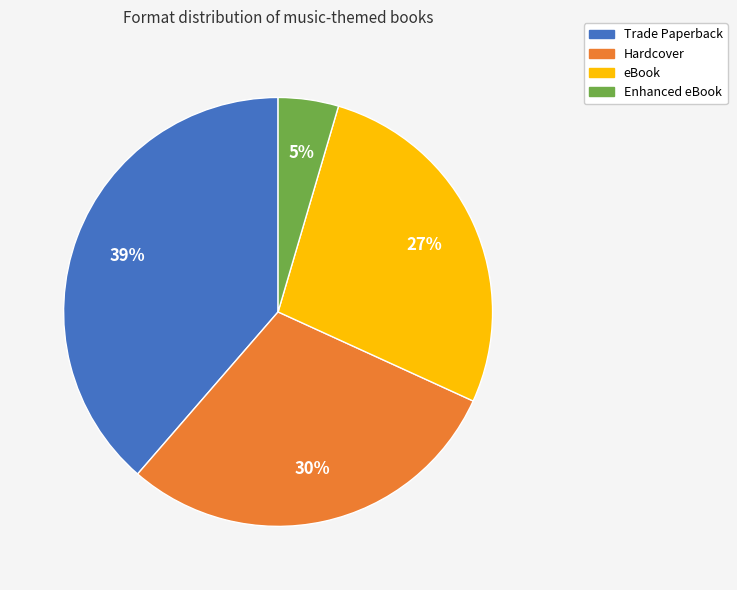

To the nearest percent, what is the difference between the largest and smallest slice percentages?

34%